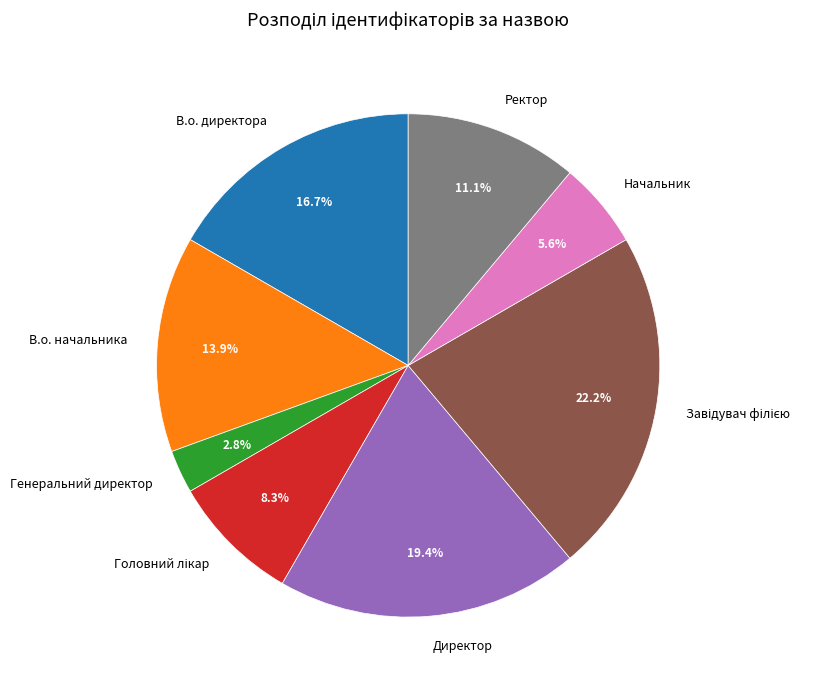

Which has a higher value, Директор or Ректор?

Директор